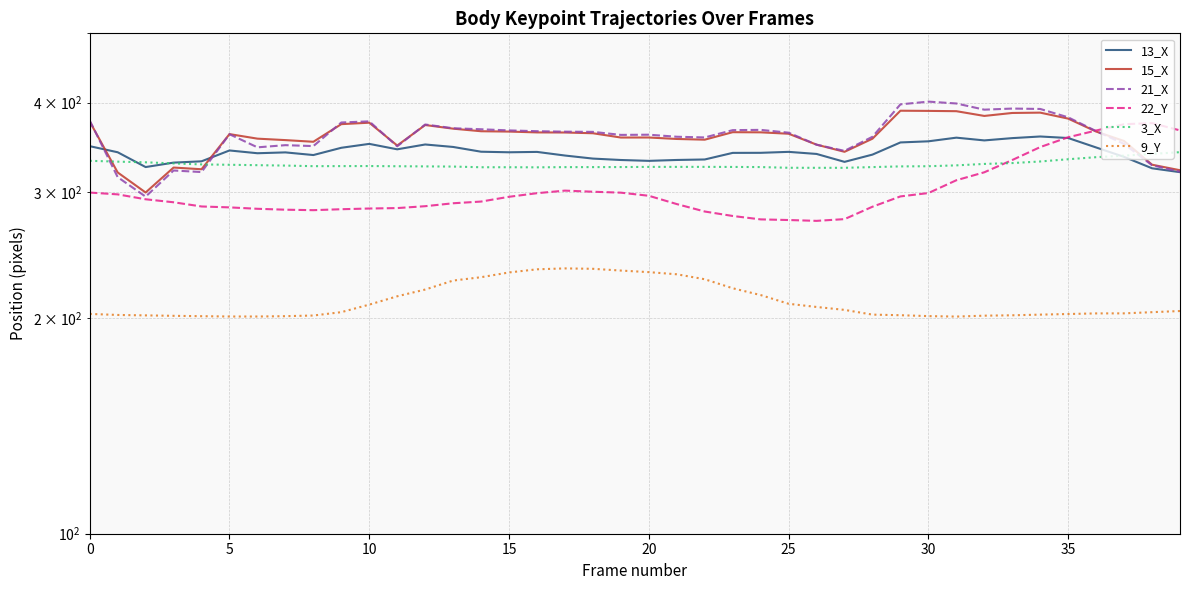

How many data points in 3_X are above 326?

22